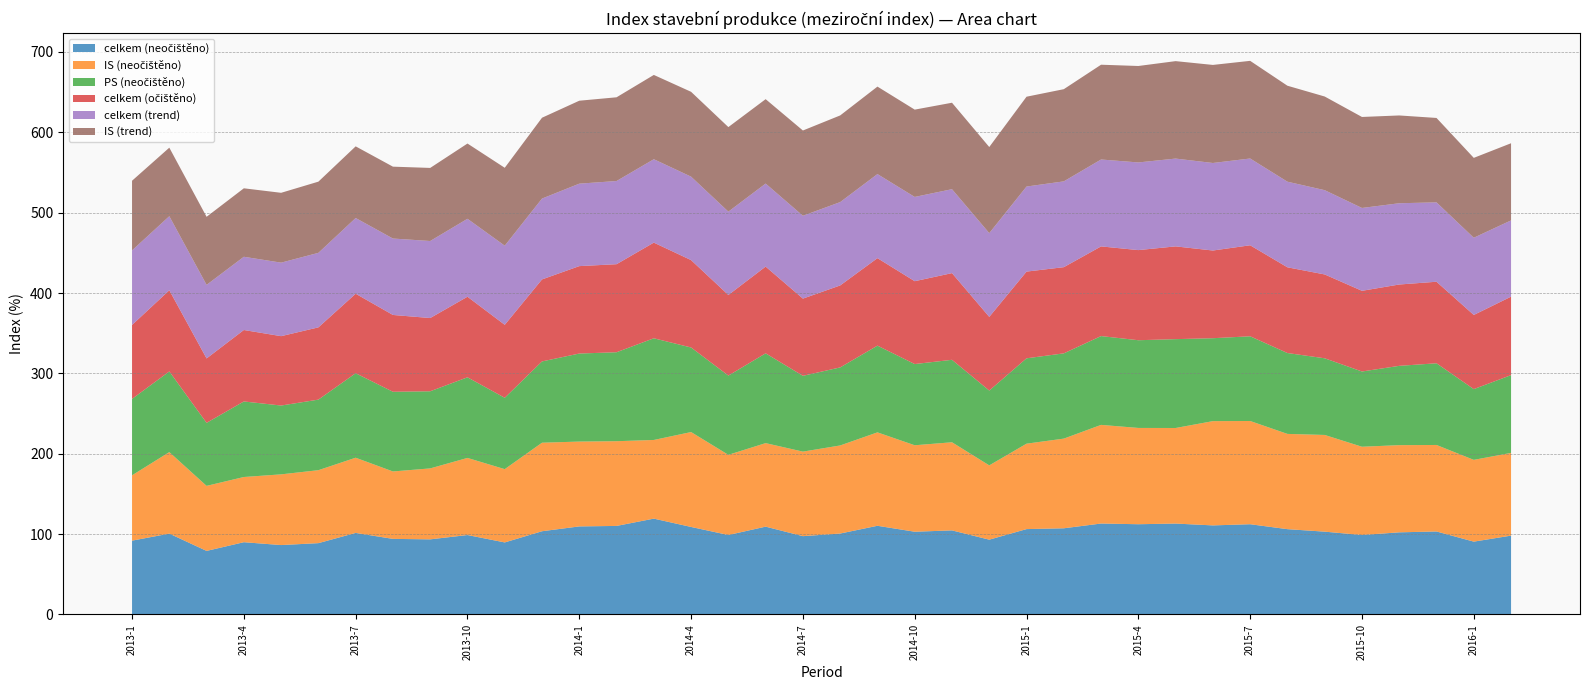

Reading right to left, what are all the values shown in this chart?

celkem (neočištěno): 2016-2=98.1	2016-1=90.7	2015-12=103.3	2015-11=102.2	2015-10=98.9	2015-9=103.1	2015-8=106.2	2015-7=112.3	2015-6=110.8	2015-5=113.1	2015-4=112.3	2015-3=113.2	2015-2=107.3	2015-1=106.2	2014-12=93.1	2014-11=104.7	2014-10=103.0	2014-9=110.4	2014-8=100.7	2014-7=97.5	2014-6=109.3	2014-5=98.9	2014-4=108.9	2014-3=119.3	2014-2=110.2	2014-1=109.6	2013-12=103.6	2013-11=89.7	2013-10=98.9	2013-9=93.5	2013-8=94.1	2013-7=101.5	2013-6=88.8	2013-5=86.4	2013-4=89.9	2013-3=79.1	2013-2=100.6	2013-1=91.9
IS (neočištěno): 2016-2=103.0	2016-1=101.8	2015-12=107.7	2015-11=108.5	2015-10=109.8	2015-9=120.3	2015-8=118.5	2015-7=128.5	2015-6=129.8	2015-5=118.9	2015-4=119.8	2015-3=122.8	2015-2=111.6	2015-1=106.3	2014-12=92.5	2014-11=109.7	2014-10=107.6	2014-9=116.3	2014-8=109.6	2014-7=105.2	2014-6=103.9	2014-5=99.8	2014-4=118.1	2014-3=97.9	2014-2=105.4	2014-1=105.6	2013-12=110.2	2013-11=91.2	2013-10=96.0	2013-9=88.3	2013-8=83.9	2013-7=93.6	2013-6=90.8	2013-5=88.0	2013-4=81.2	2013-3=80.9	2013-2=101.4	2013-1=81.3
PS (neočištěno): 2016-2=96.8	2016-1=88.1	2015-12=101.7	2015-11=98.7	2015-10=93.7	2015-9=95.4	2015-8=100.7	2015-7=105.4	2015-6=103.2	2015-5=110.6	2015-4=109.2	2015-3=110.5	2015-2=106.1	2015-1=106.2	2014-12=93.1	2014-11=102.6	2014-10=101.1	2014-9=107.9	2014-8=97.1	2014-7=94.4	2014-6=111.8	2014-5=98.6	2014-4=105.2	2014-3=126.6	2014-2=110.7	2014-1=109.6	2013-12=101.2	2013-11=88.8	2013-10=100.3	2013-9=96.0	2013-8=99.2	2013-7=105.1	2013-6=87.8	2013-5=85.6	2013-4=94.0	2013-3=78.4	2013-2=100.4	2013-1=95.1
celkem (očištěno): 2016-2=97.6	2016-1=92.3	2015-12=101.5	2015-11=101.2	2015-10=100.4	2015-9=104.3	2015-8=106.7	2015-7=113.3	2015-6=109.1	2015-5=115.4	2015-4=112.2	2015-3=111.6	2015-2=107.3	2015-1=107.9	2014-12=91.7	2014-11=107.9	2014-10=103.1	2014-9=108.9	2014-8=102.0	2014-7=96.1	2014-6=107.9	2014-5=100.3	2014-4=108.7	2014-3=119.0	2014-2=109.6	2014-1=108.8	2013-12=102.0	2013-11=90.8	2013-10=100.3	2013-9=91.1	2013-8=95.6	2013-7=99.0	2013-6=89.9	2013-5=86.3	2013-4=88.9	2013-3=80.2	2013-2=101.0	2013-1=92.0
celkem (trend): 2016-2=94.9	2016-1=96.1	2015-12=98.8	2015-11=101.1	2015-10=103.1	2015-9=104.9	2015-8=106.5	2015-7=108.0	2015-6=108.9	2015-5=109.3	2015-4=109.1	2015-3=108.2	2015-2=106.8	2015-1=105.9	2014-12=104.2	2014-11=104.5	2014-10=104.9	2014-9=104.6	2014-8=103.7	2014-7=103.1	2014-6=103.3	2014-5=103.7	2014-4=103.9	2014-3=103.8	2014-2=103.5	2014-1=102.6	2013-12=100.6	2013-11=98.5	2013-10=97.0	2013-9=95.9	2013-8=95.1	2013-7=94.2	2013-6=92.8	2013-5=91.5	2013-4=91.2	2013-3=91.6	2013-2=92.2	2013-1=92.8
IS (trend): 2016-2=96.0	2016-1=99.4	2015-12=105.0	2015-11=109.2	2015-10=113.2	2015-9=116.5	2015-8=119.4	2015-7=121.5	2015-6=122.0	2015-5=121.3	2015-4=120.0	2015-3=118.0	2015-2=114.7	2015-1=111.8	2014-12=107.2	2014-11=107.6	2014-10=108.7	2014-9=108.9	2014-8=107.8	2014-7=106.1	2014-6=105.0	2014-5=105.2	2014-4=105.6	2014-3=104.9	2014-2=104.2	2014-1=103.2	2013-12=100.6	2013-11=96.9	2013-10=93.6	2013-9=90.9	2013-8=89.4	2013-7=89.2	2013-6=88.6	2013-5=86.9	2013-4=85.2	2013-3=84.7	2013-2=85.3	2013-1=86.7